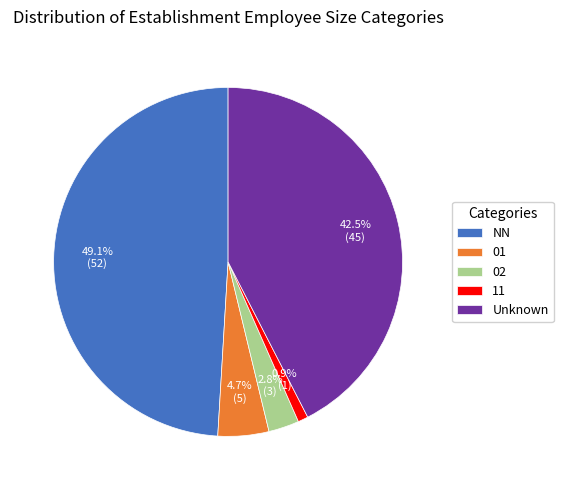

What portion of the pie excludes 02?

97.2%